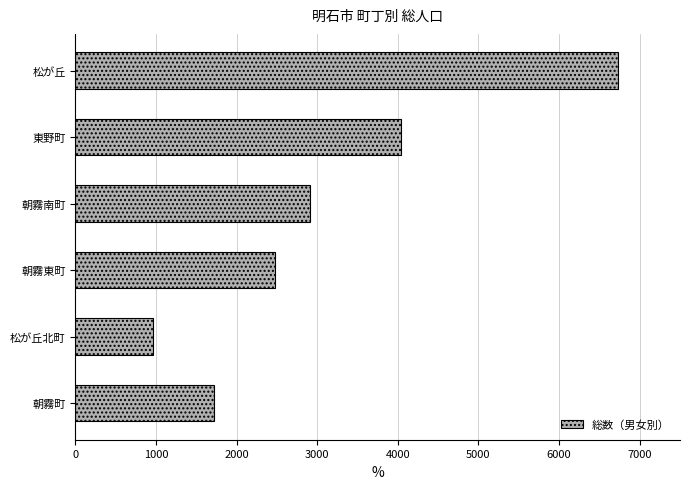

How many values are between 1725 and 4037?

4